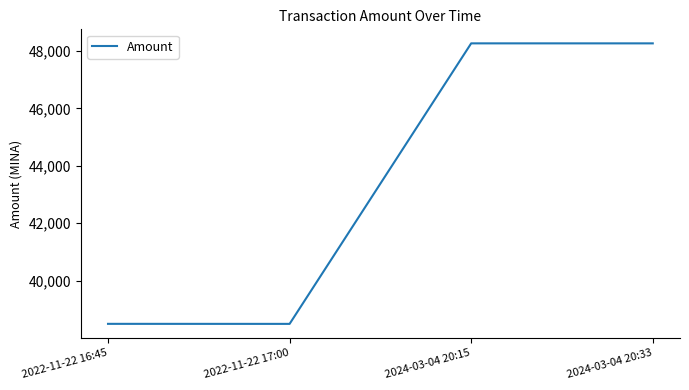

What position from the right is 2024-03-04 20:33?

1